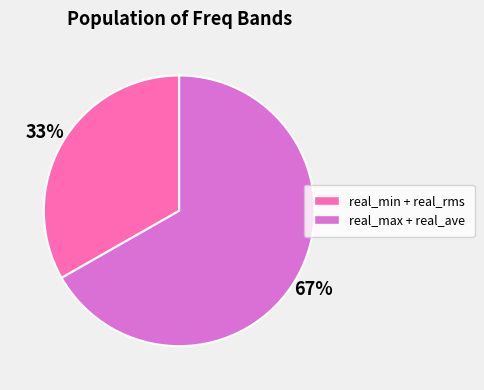

How many segments does this pie chart have?

2